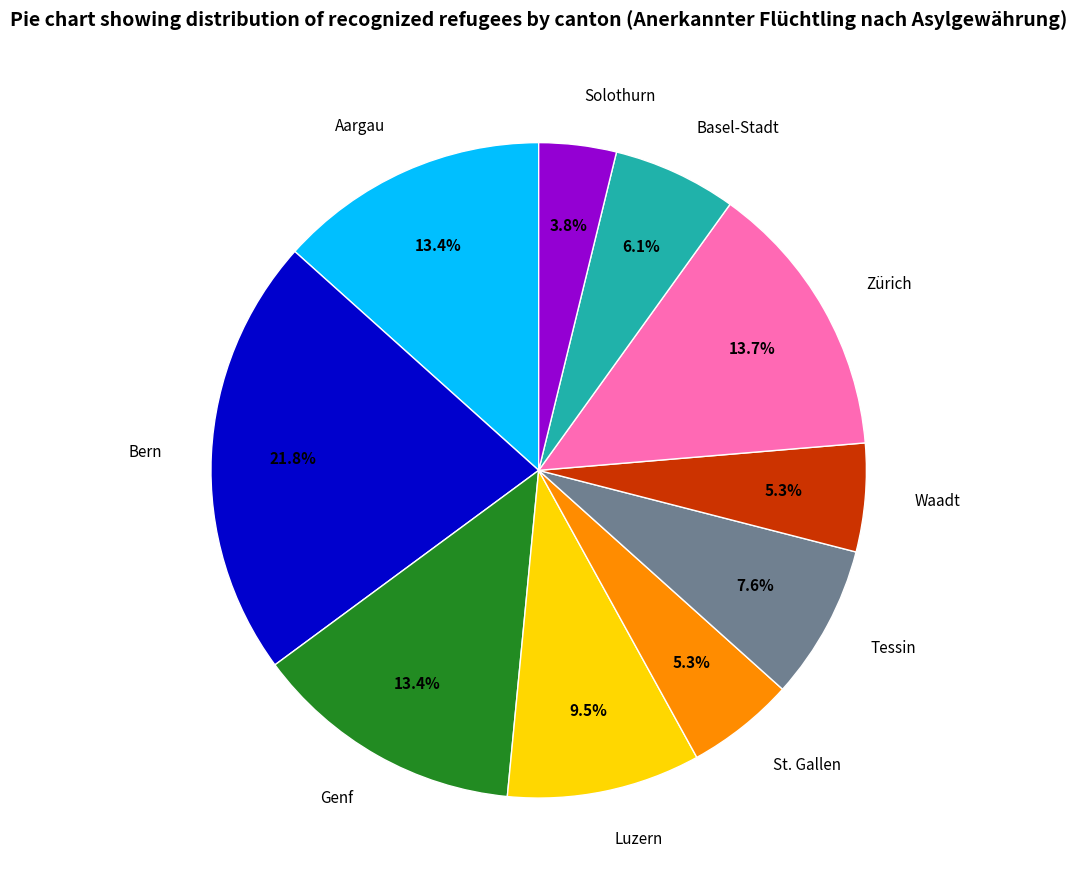

Which slice is the largest?

Bern